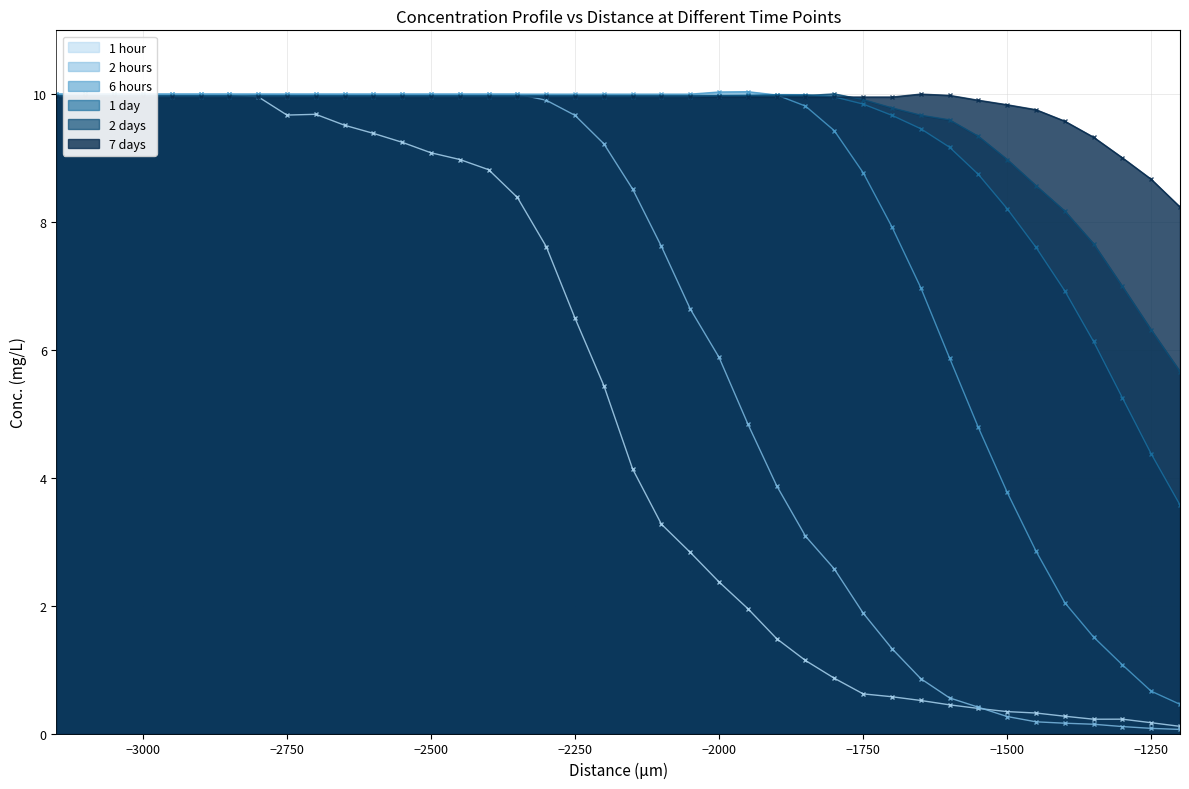

Does the chart have visible grid lines?

Yes